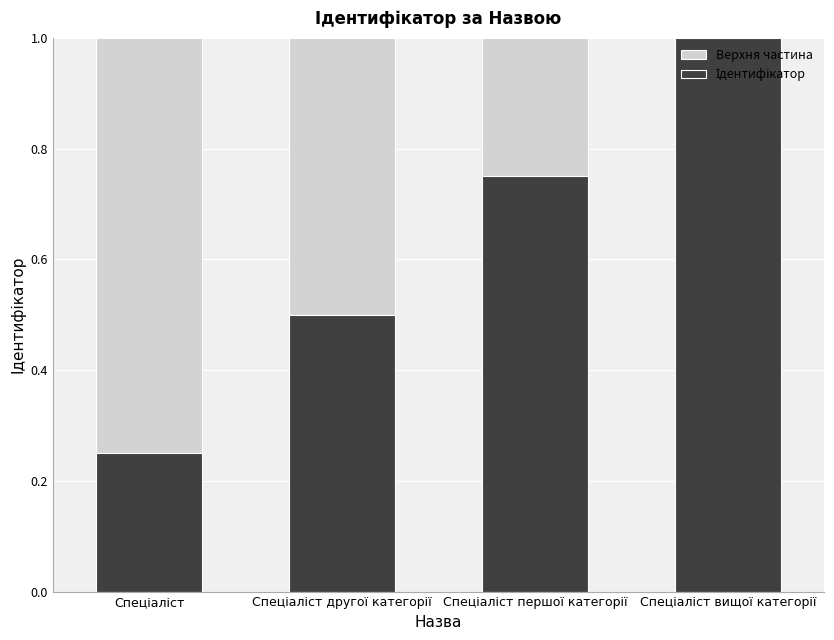

Which series changed the most between Спеціаліст and Спеціаліст другої категорії?

Верхня частина